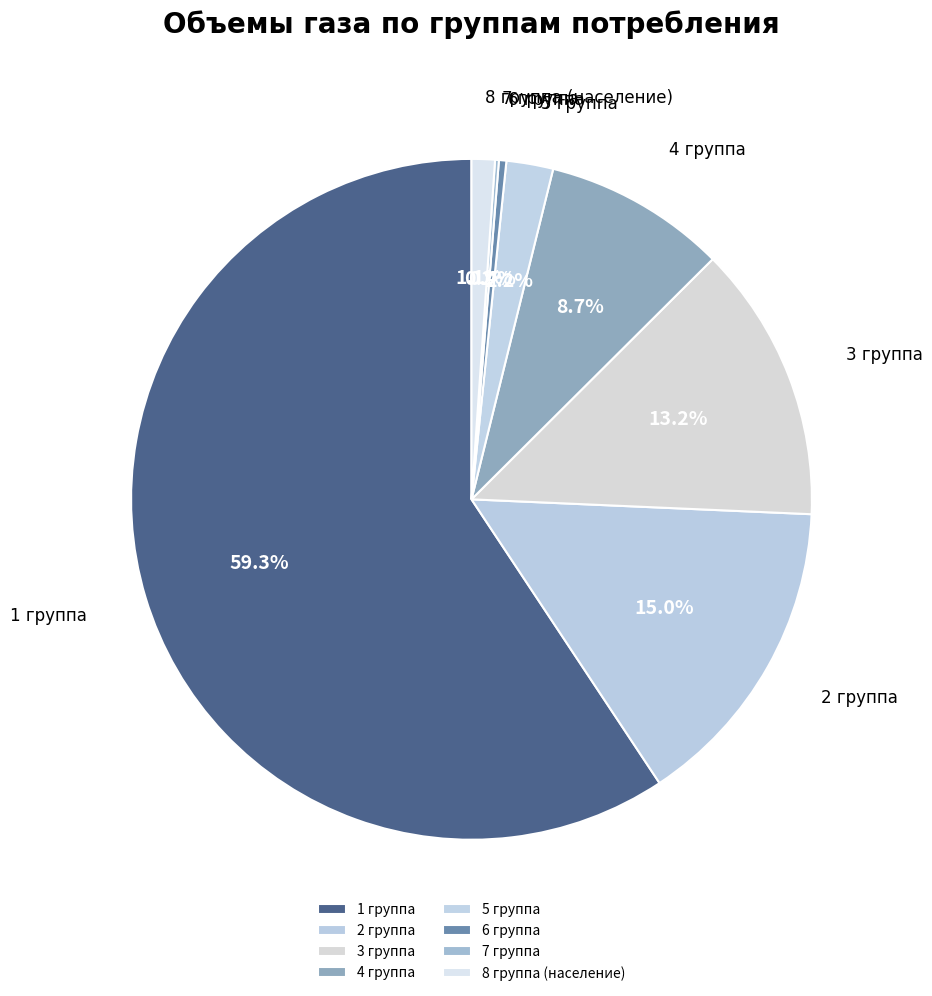

Which category has the biggest portion of the pie?

1 группа